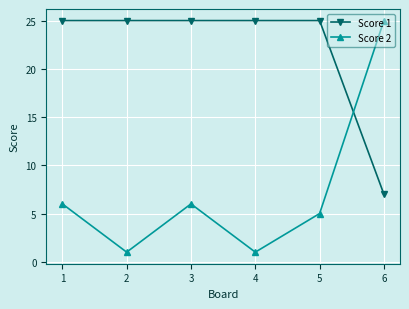

Rank the series at 2 from highest to lowest value.

Score 1, Score 2